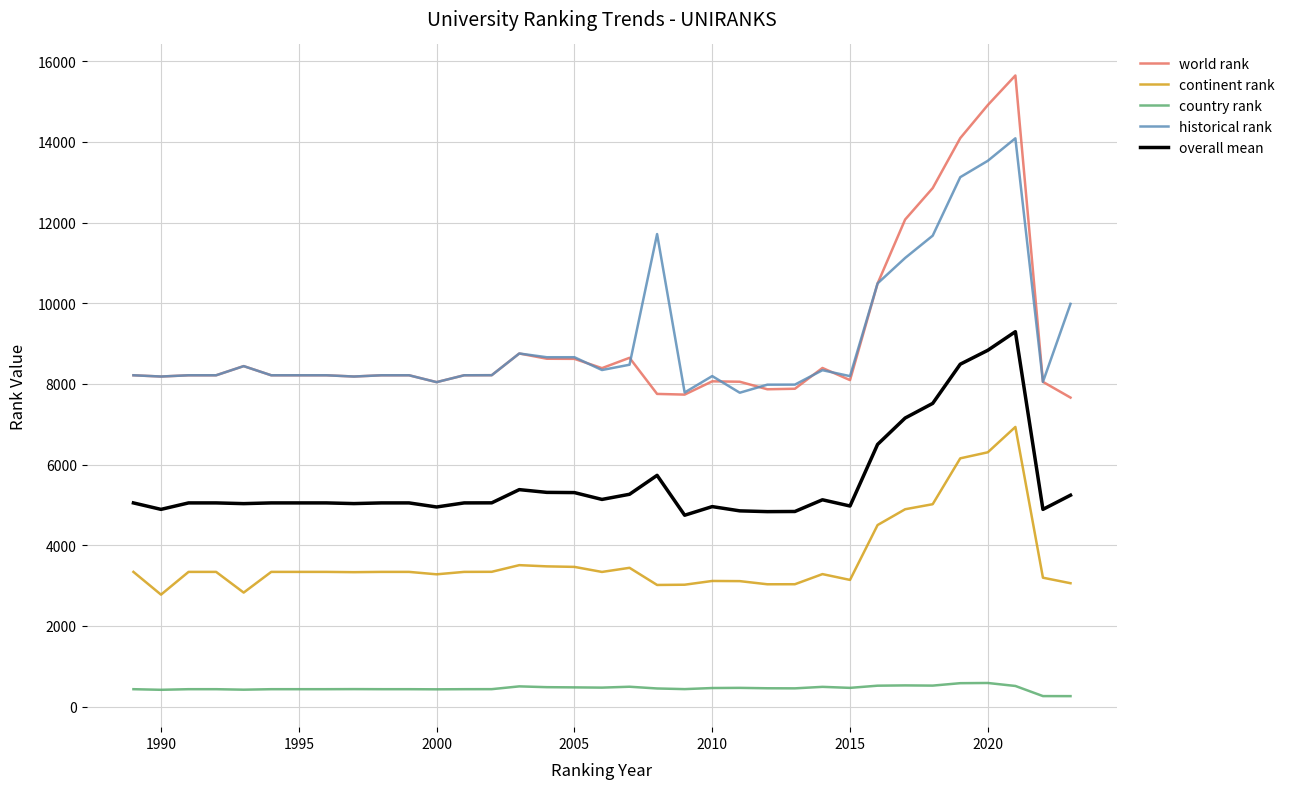

Is this an area chart (filled region under the line)?

No